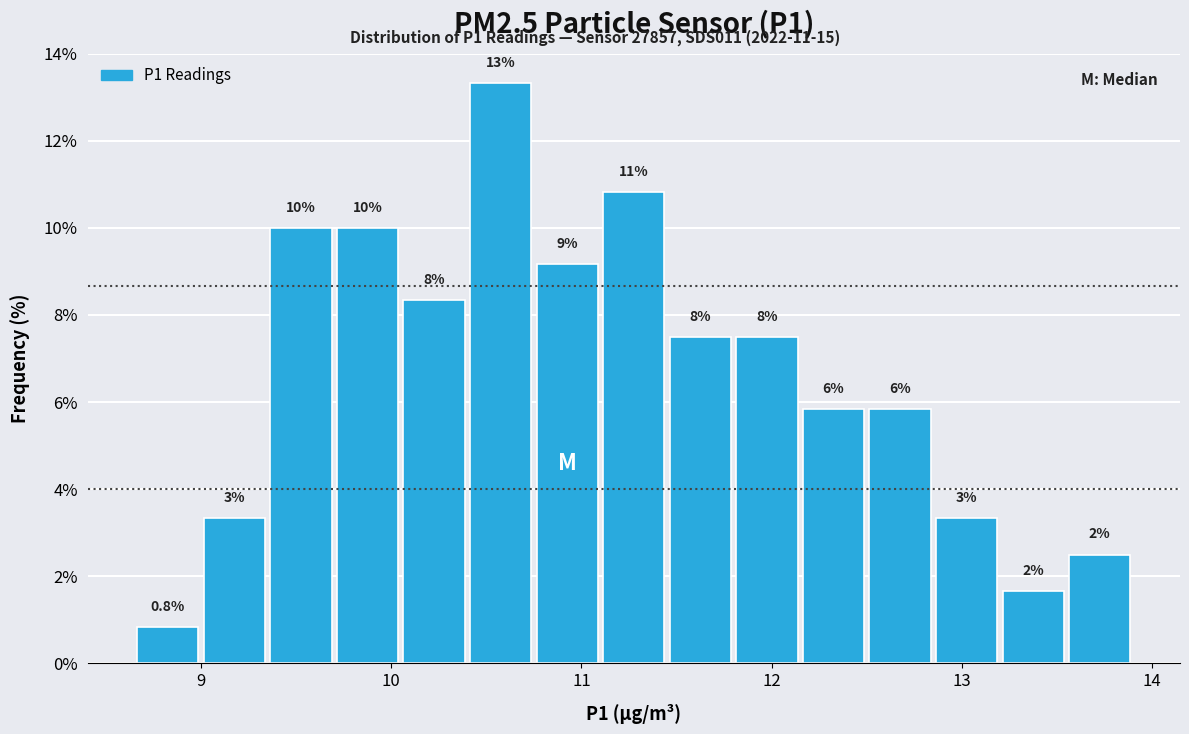

Around what value on the x-axis is the tallest bar? Give the approximate position of its centre, as read against the axis.

10.6